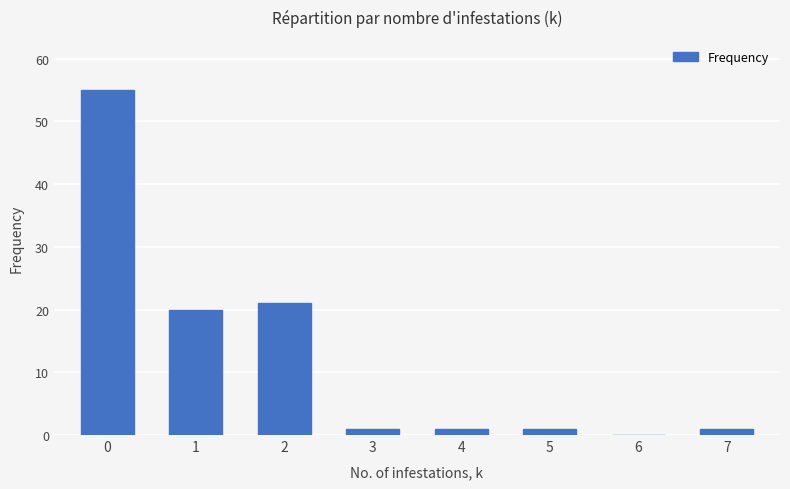

Are the bars horizontal?

No